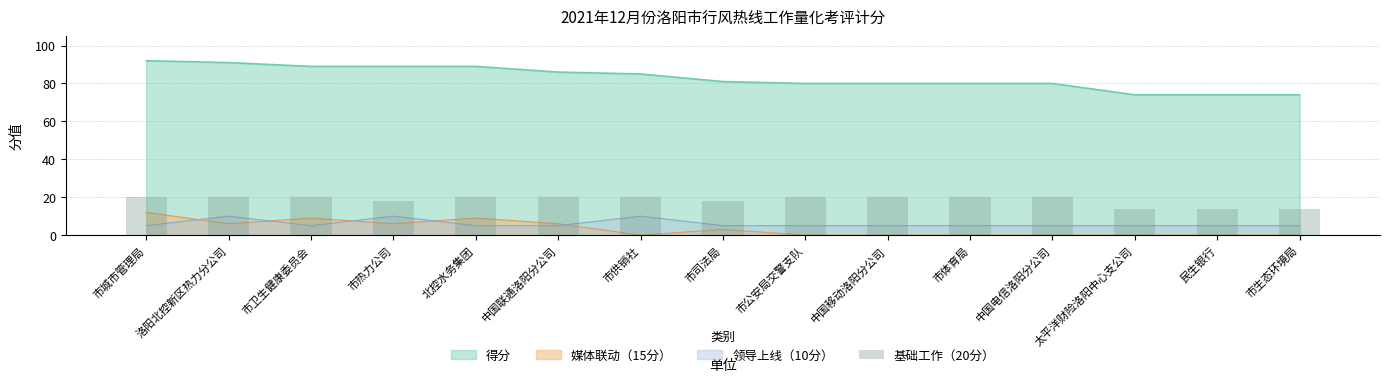

At which category does the chart reach its peak across all series?

市城市管理局